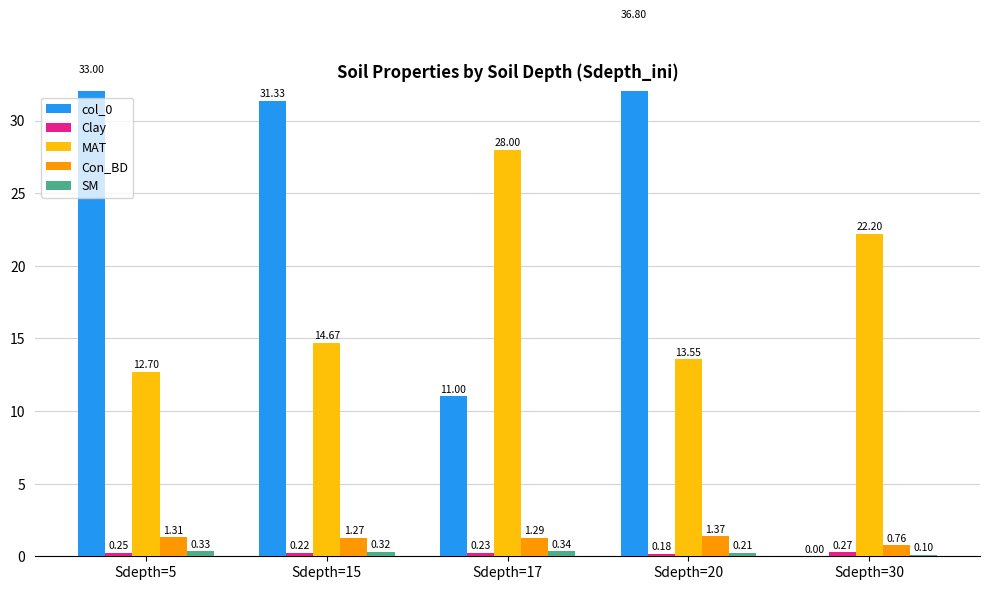

List the series in order of their peak value, highest first.

col_0, MAT, Con_BD, SM, Clay